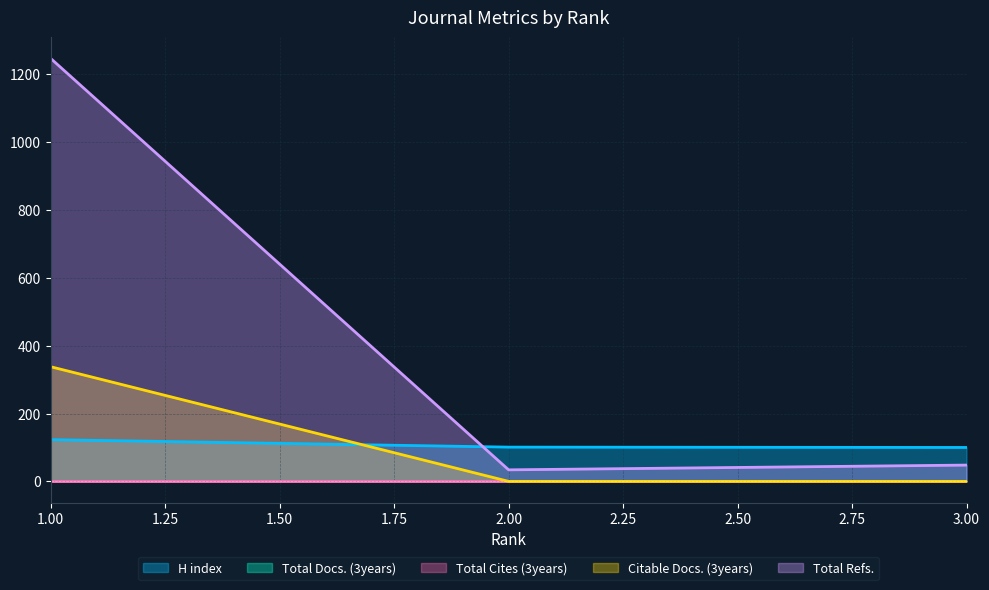

True or false: Citable Docs. (3years) has a value of 203 at 1.00.

False